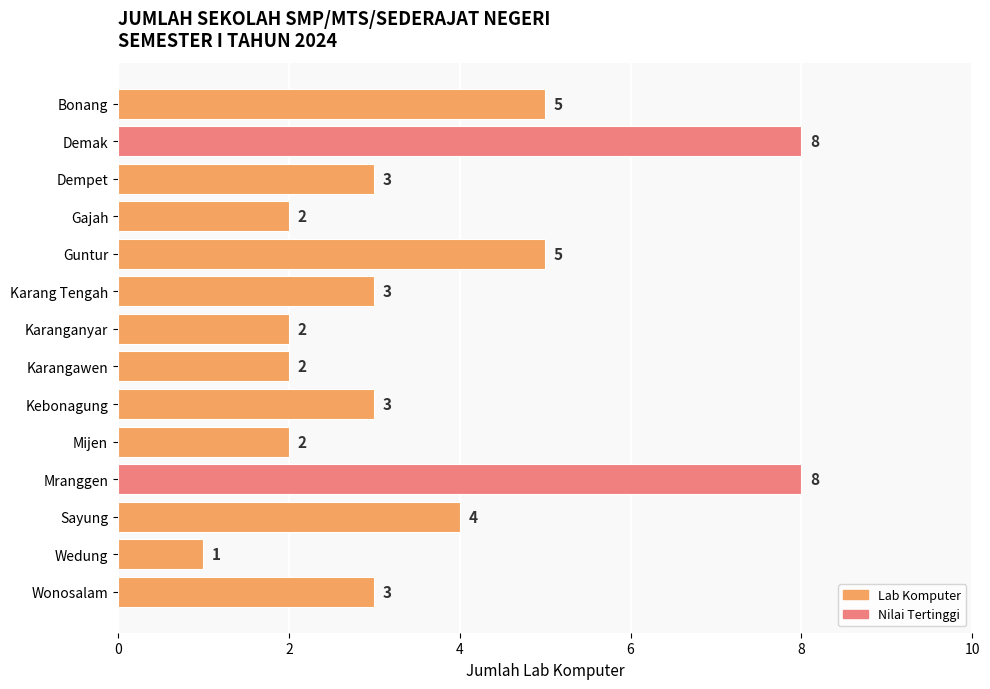

What is the label of the 7th bar from the top?

Karanganyar